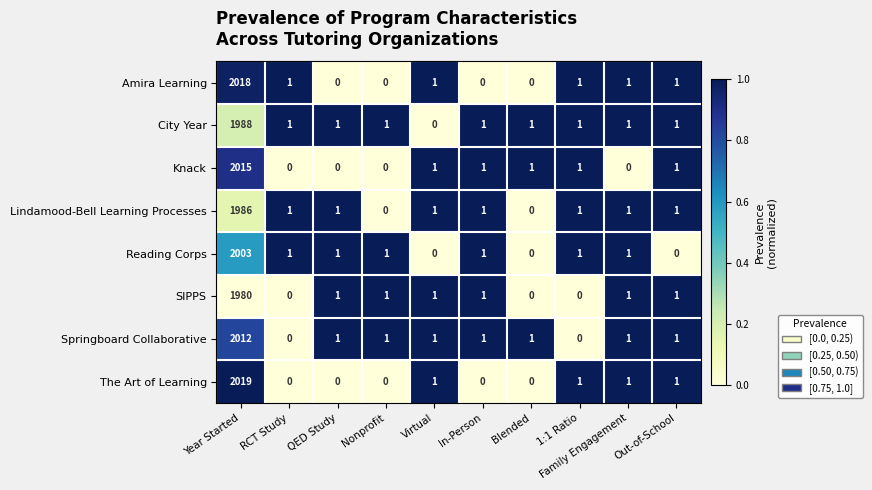

True or false: Amira Learning has a value of 915 at Year Started.

False